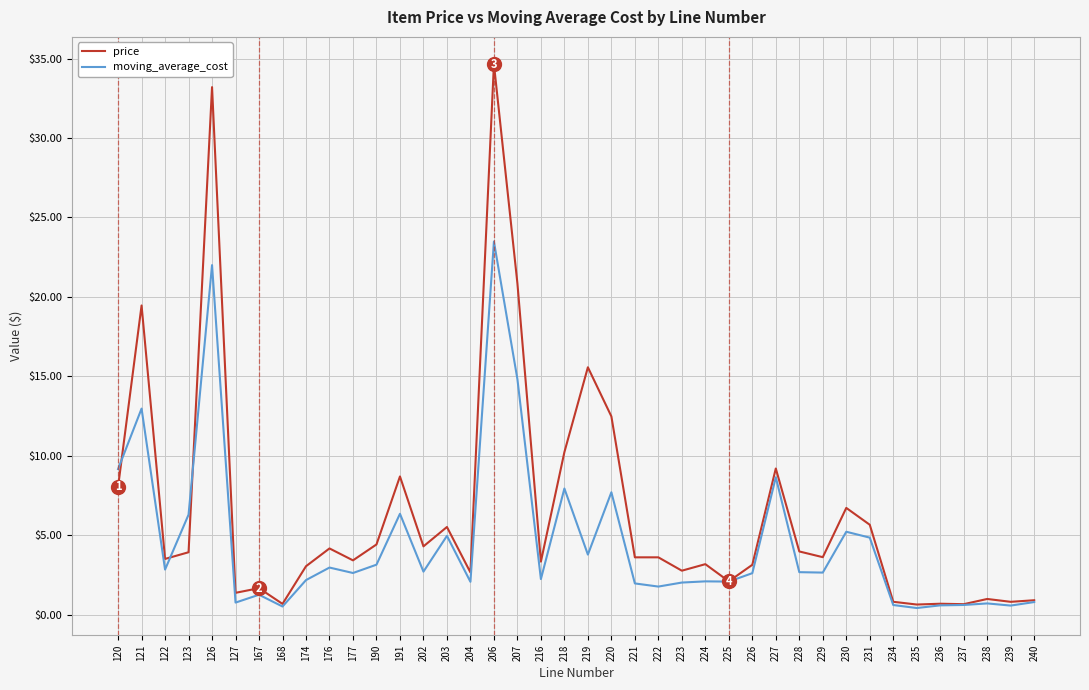

What are all the series names shown in the legend?

price, moving_average_cost